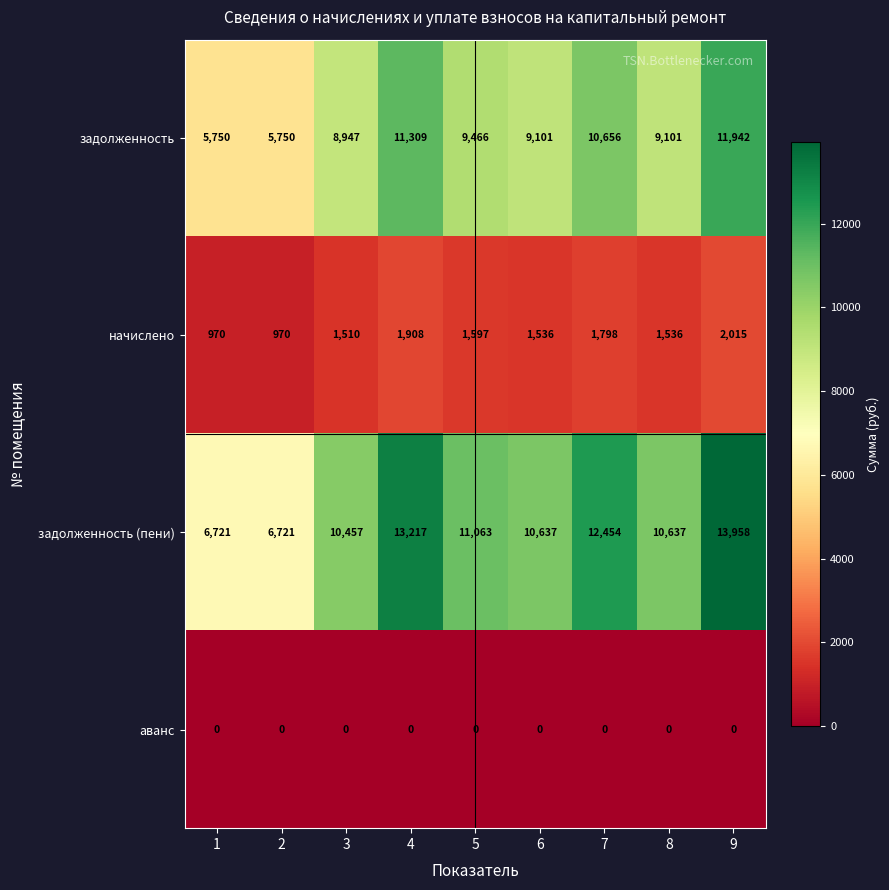

What is the sum of the задолженность values at 6 and 9?

21043